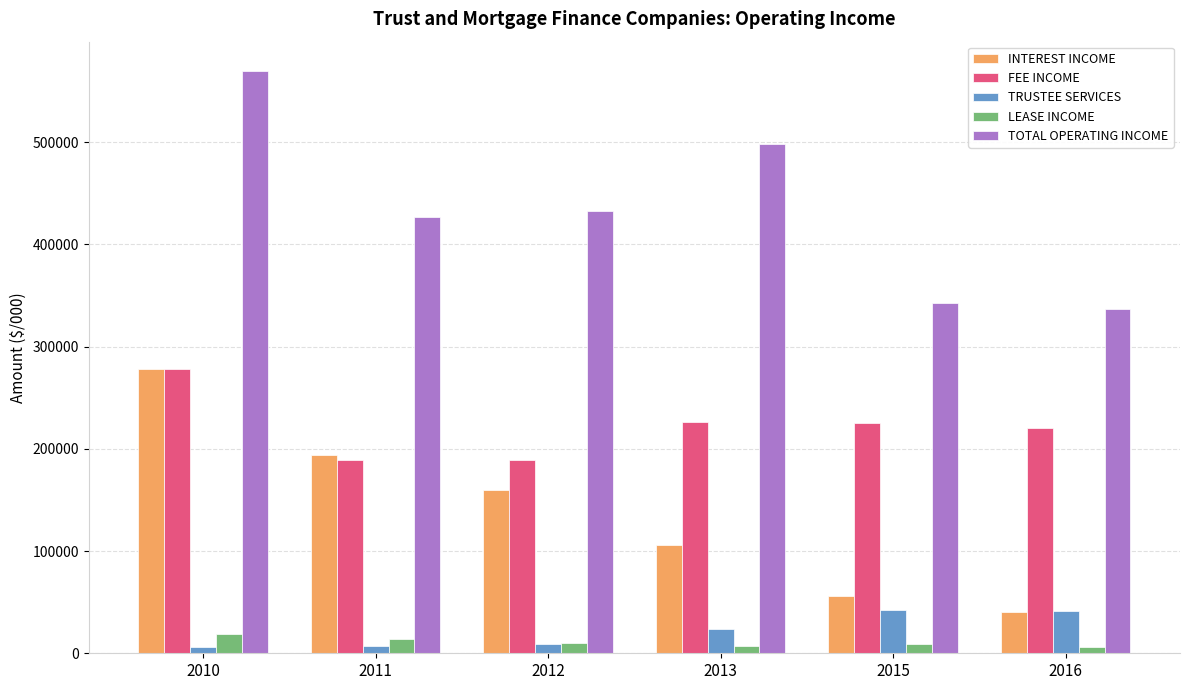

Rank the categories by INTEREST INCOME value from lowest to highest.

2016, 2015, 2013, 2012, 2011, 2010